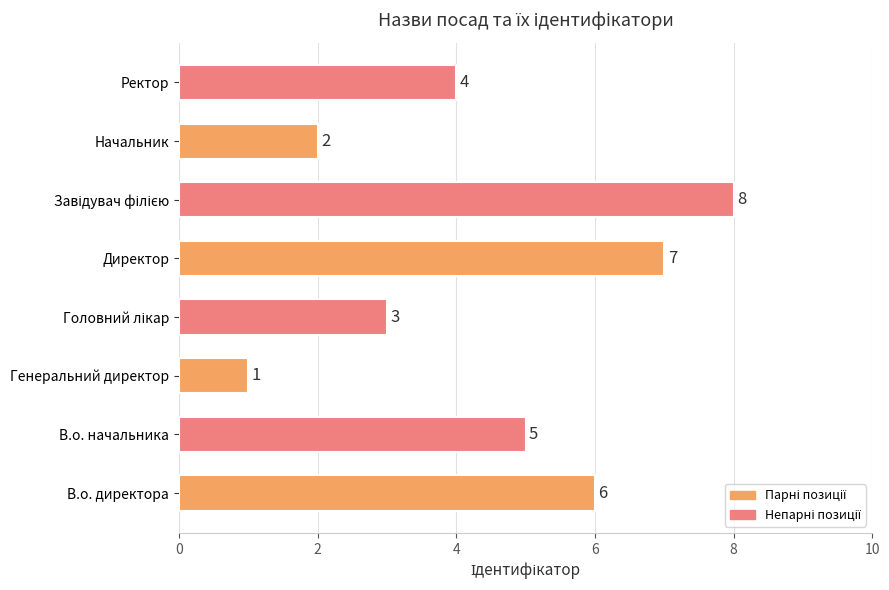

Does the chart contain stacked bars?

No